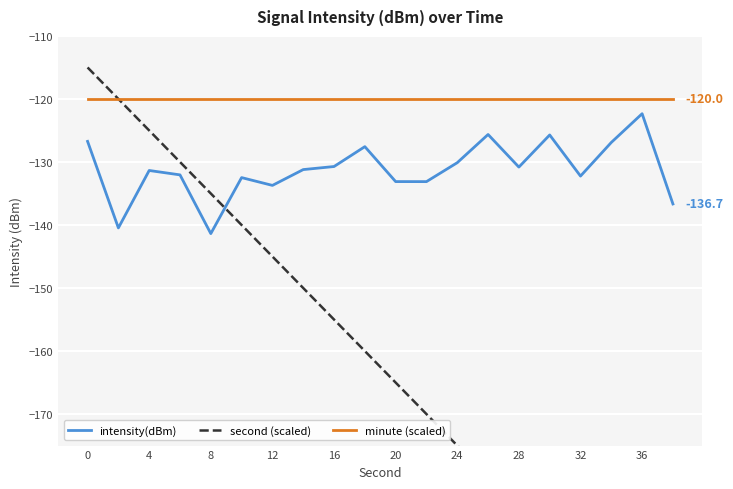

True or false: minute (scaled) has more than 1 points higher than both neighbors.

False